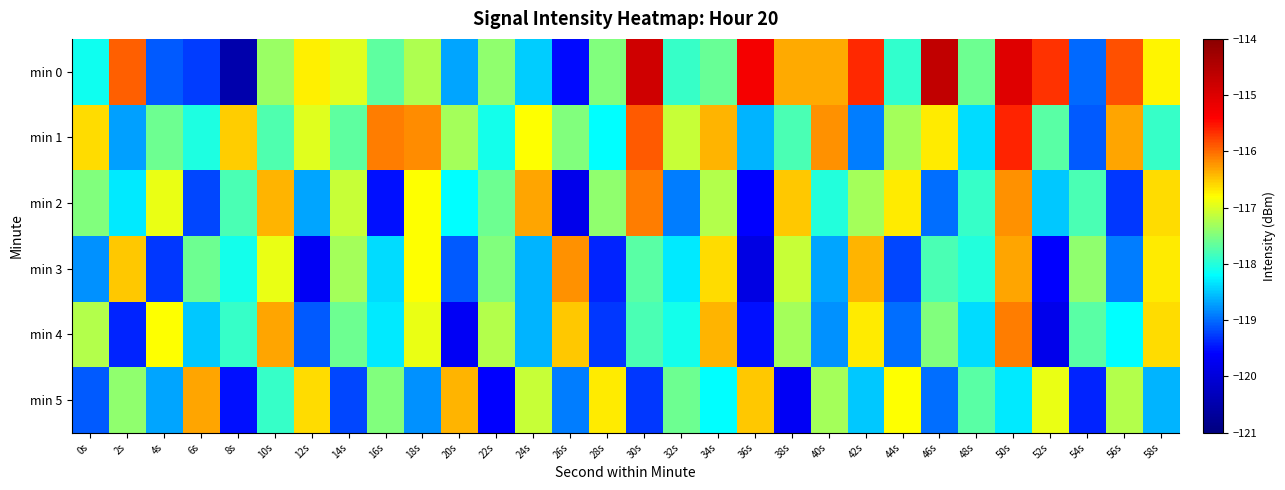

Which label corresponds to the smallest value in the chart?

8s